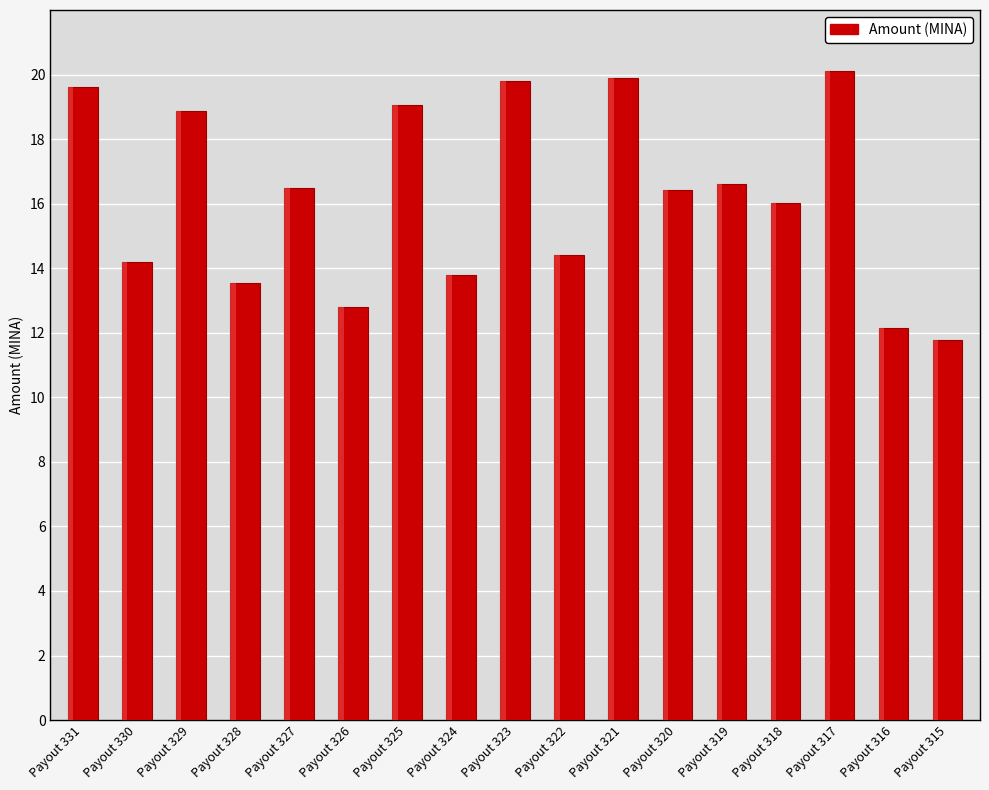

Where does the data first go above 16?

Payout 331